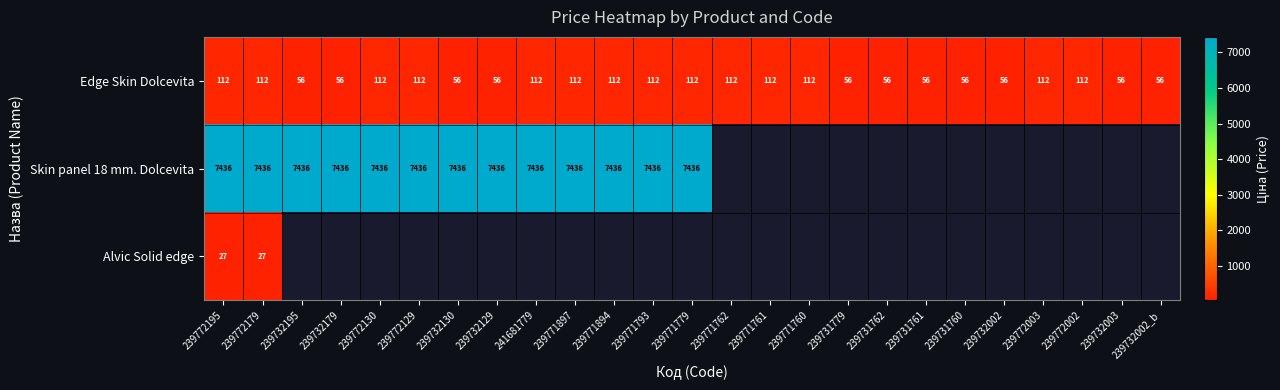

What is the sum of the Edge Skin Dolcevita values at 239771793 and 239732130?

168